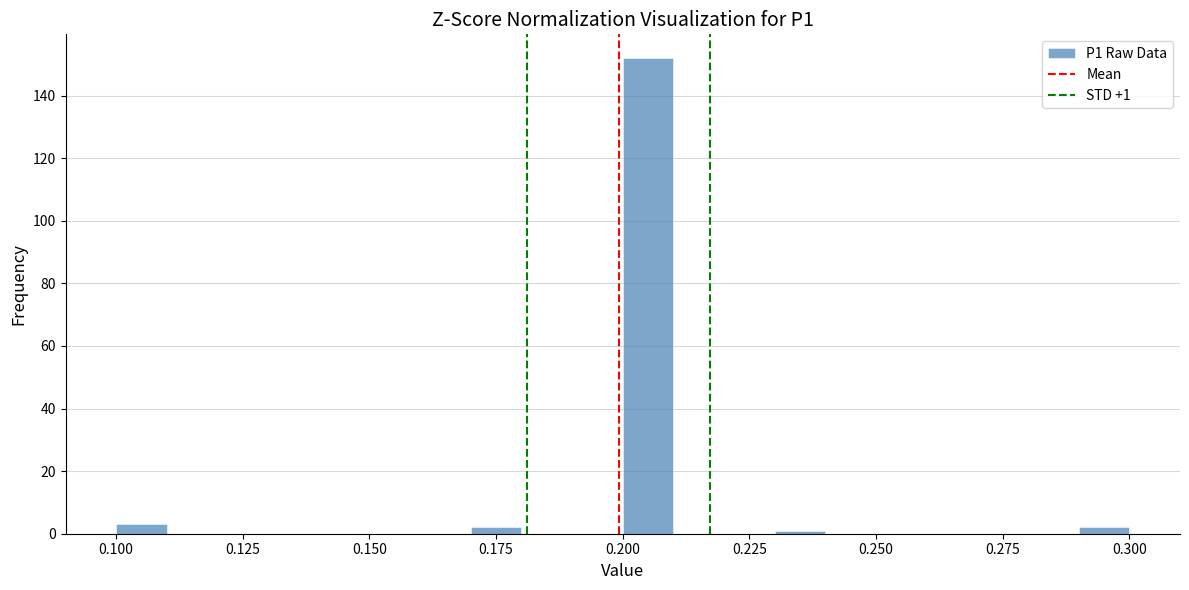

Read against the x-axis, roughly where is the centre of the tallest bar?

0.205